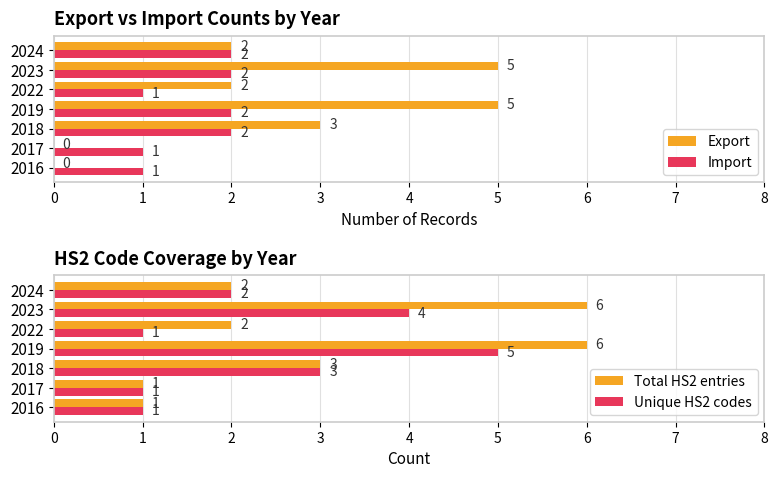

Which series has the largest range (max minus min)?

Export